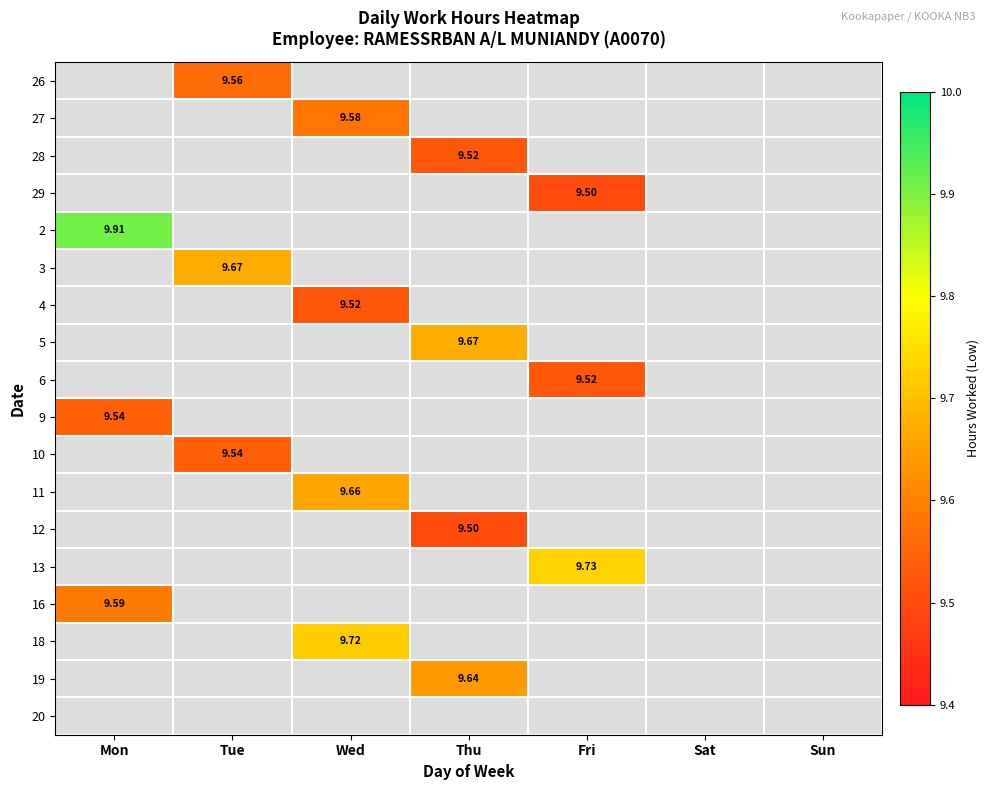

How many values in 26 are above zero?

1